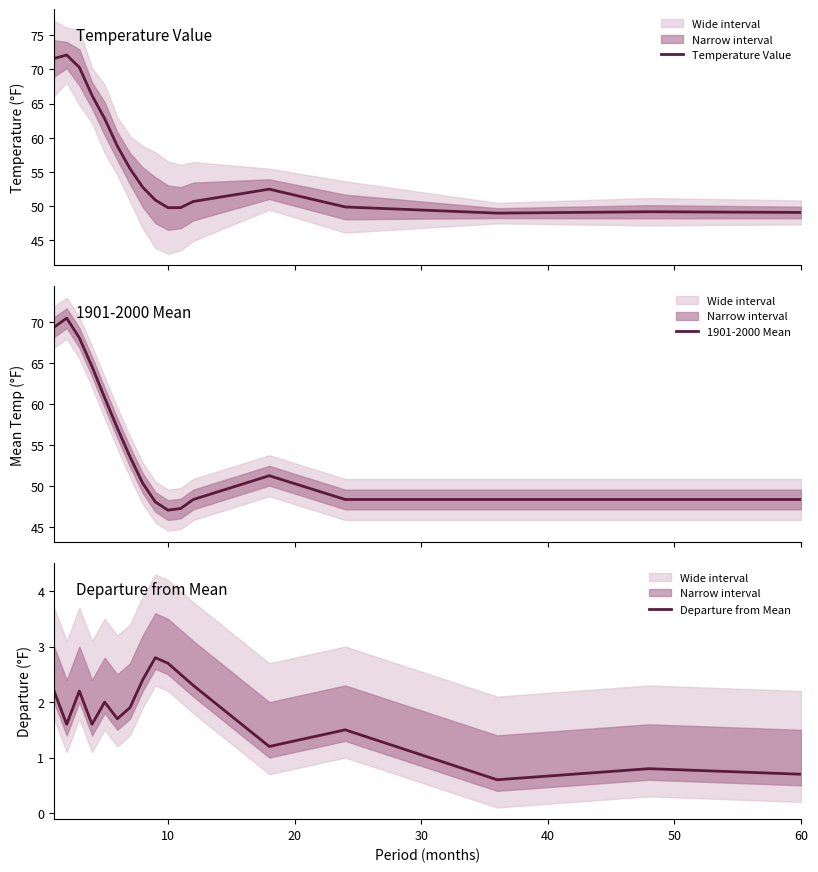

What is the difference between the maximum and minimum values in the Temperature Value series?

23.1